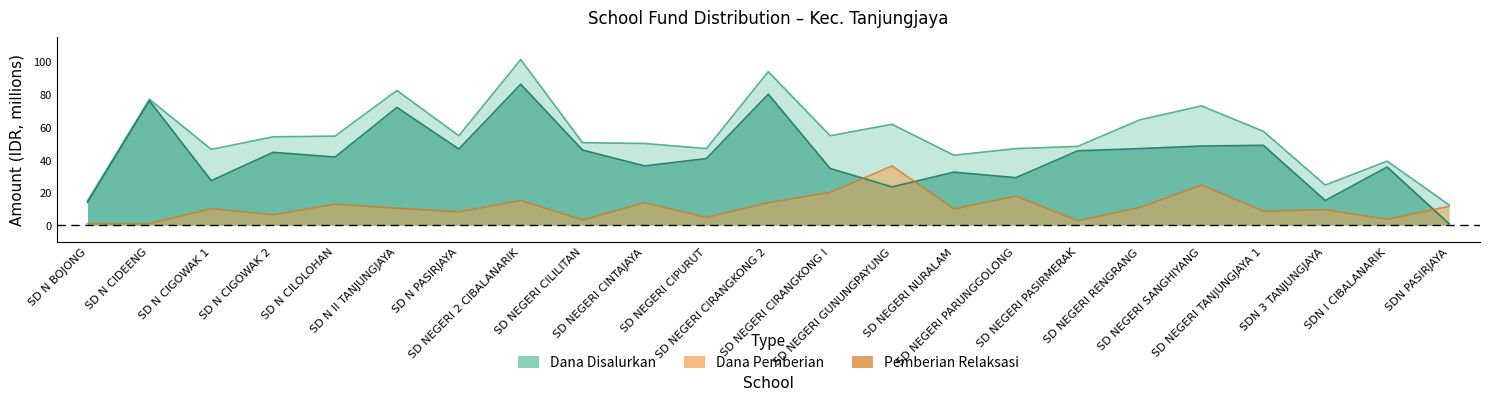

Rank the series at SD N BOJONG from highest to lowest value.

Dana Disalurkan, Dana Pemberian, Pemberian Relaksasi Dana